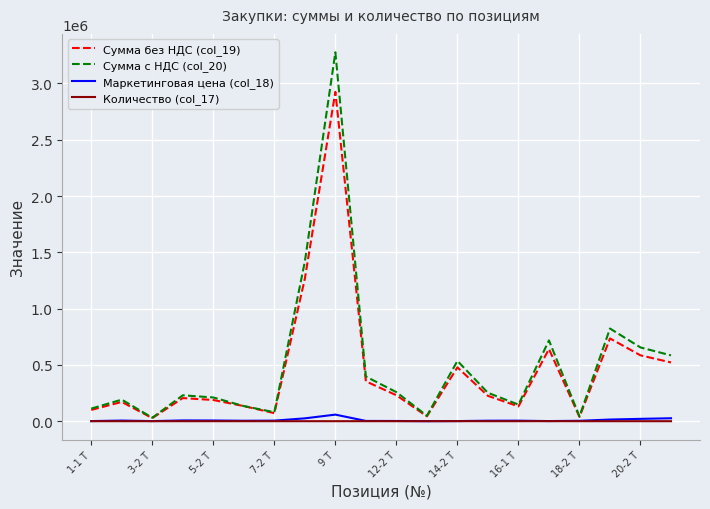

Which series has the widest spread of values?

Сумма с НДС (col_20)